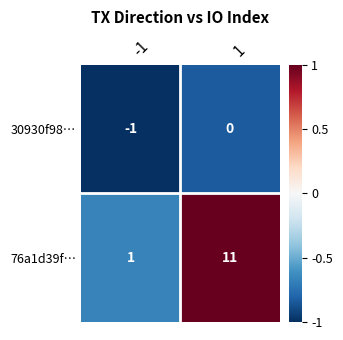

Reading left to right, transcribe all the data shown in this chart.

30930f98…: -1=-1	1=0
76a1d39f…: -1=1	1=11